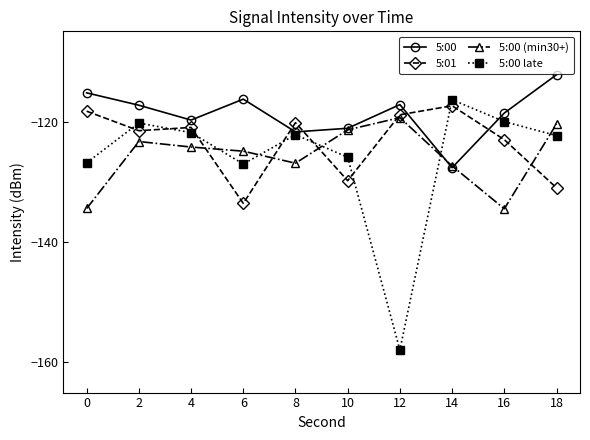

Which category has the lowest value in the 5:00 series?

14